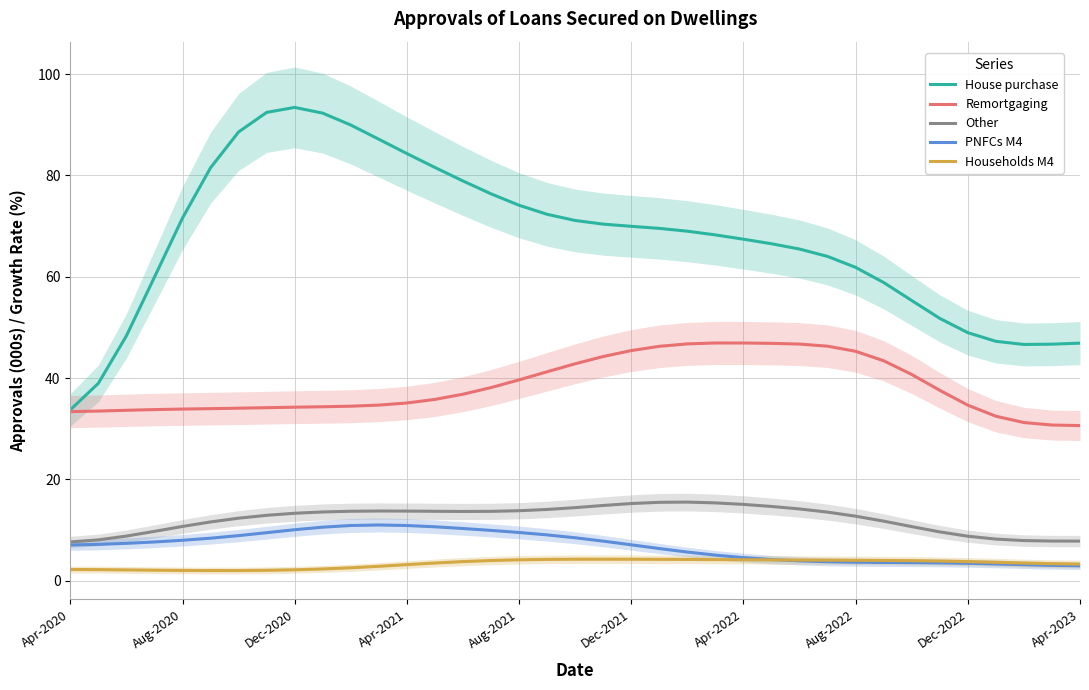

Where is House purchase nearest to the value 63?

27